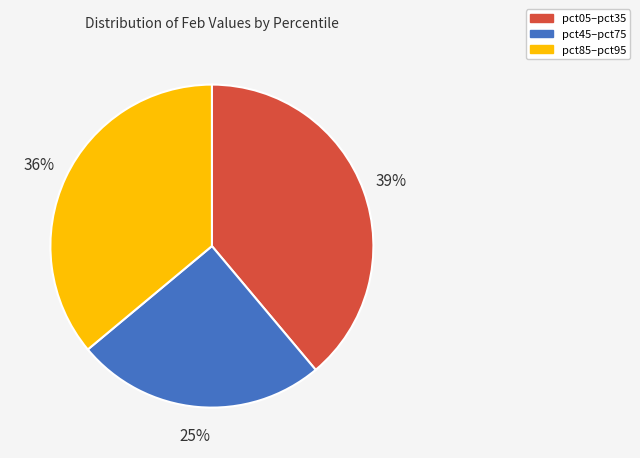

To the nearest percent, what is the difference between the largest and smallest slice percentages?

14%